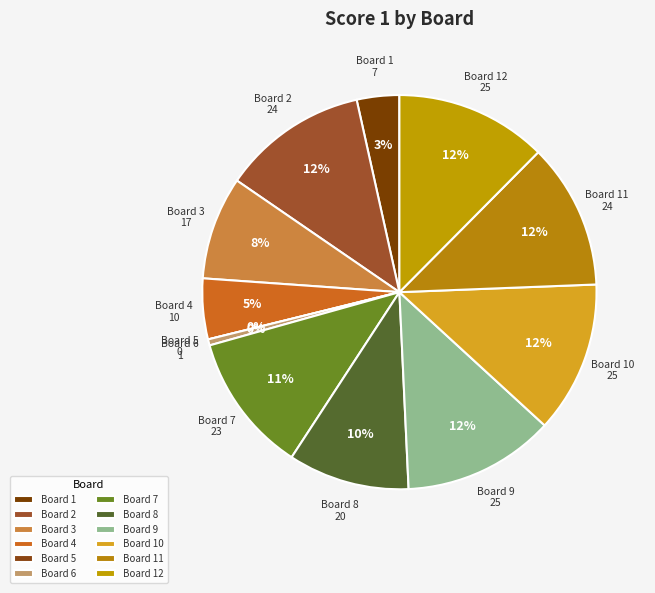

Which has a higher value, Board 3 or Board 2?

Board 2